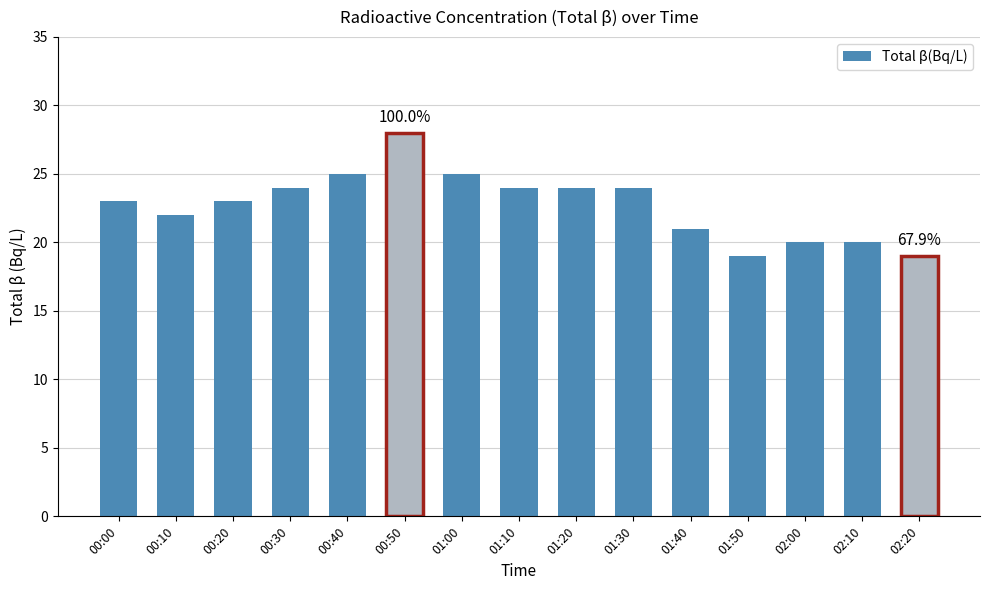

What is the smallest value displayed?

19